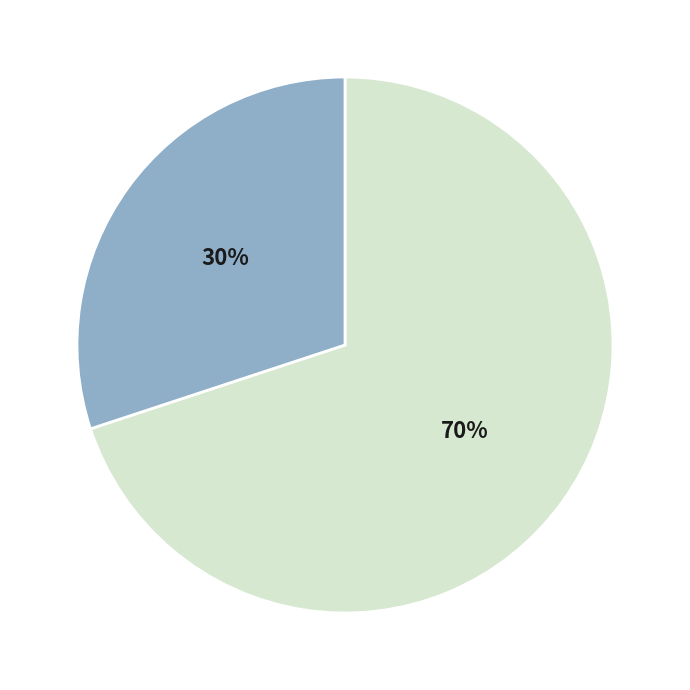

To the nearest percent, what is the difference between the largest and smallest slice percentages?

40%